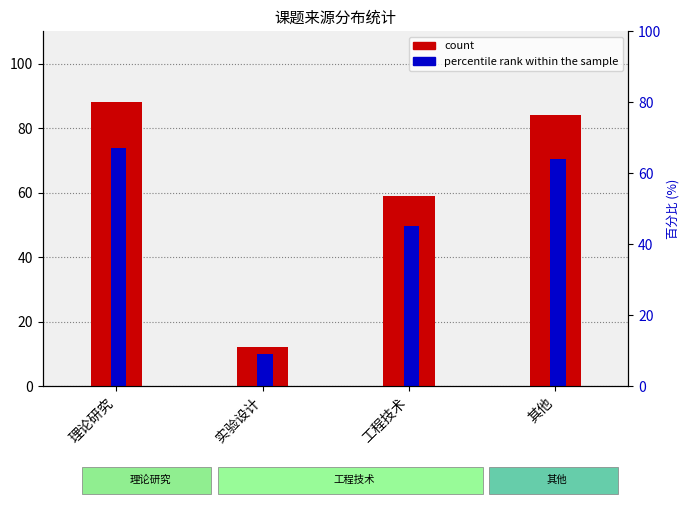

What is the label of the 1st bar from the left?

理论研究